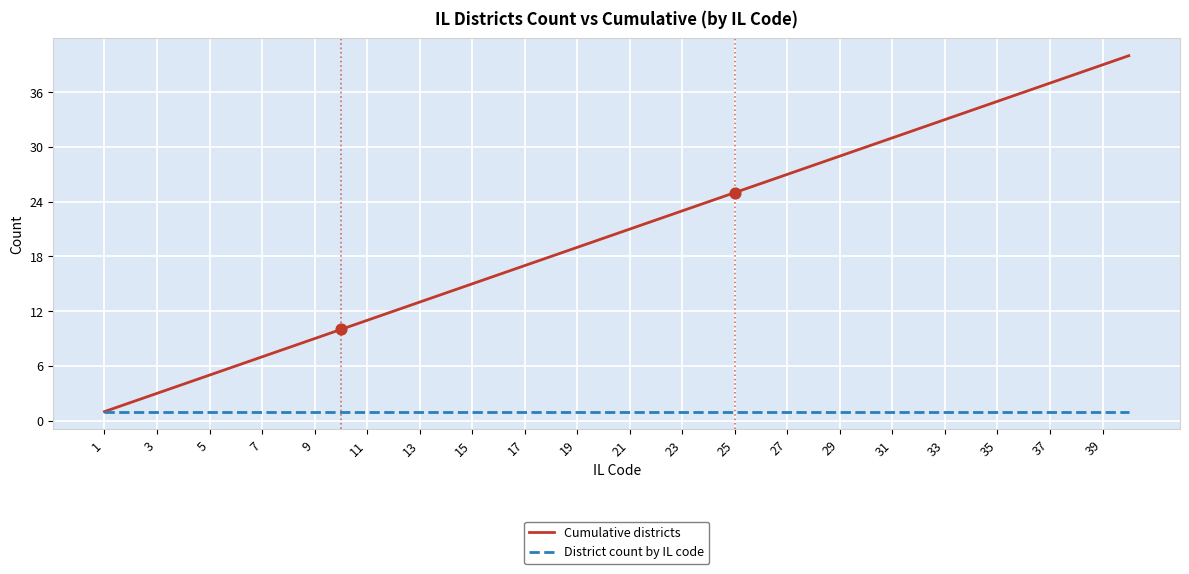

Which series has the largest total across all categories?

Cumulative districts